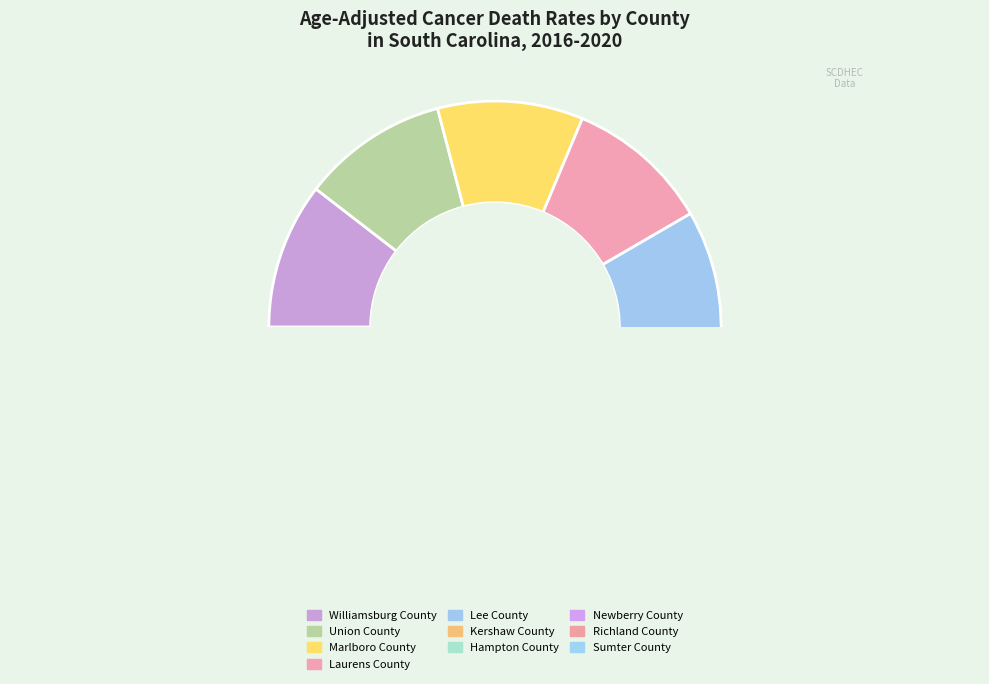

Is it true that Marlboro County is 1% of the pie?

False